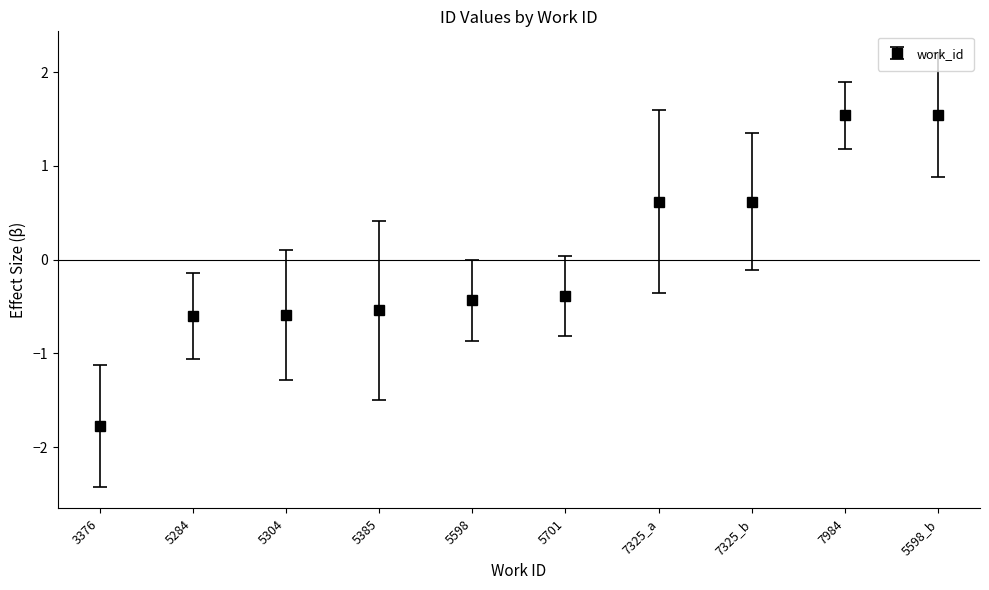

Between 5284 and 3376, which is larger?

5284